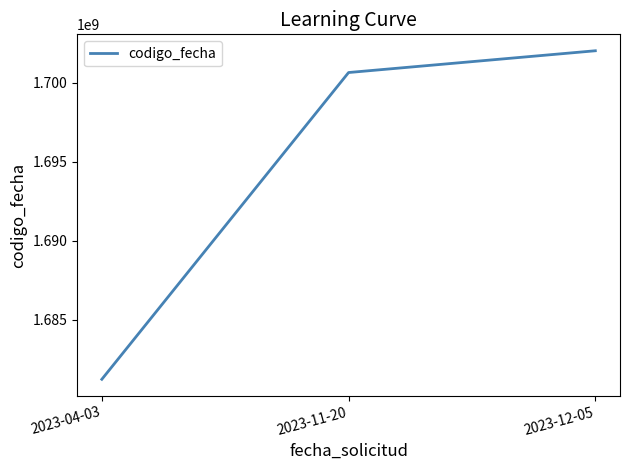

Rank the categories by value from highest to lowest.

2023-12-05, 2023-11-20, 2023-04-03